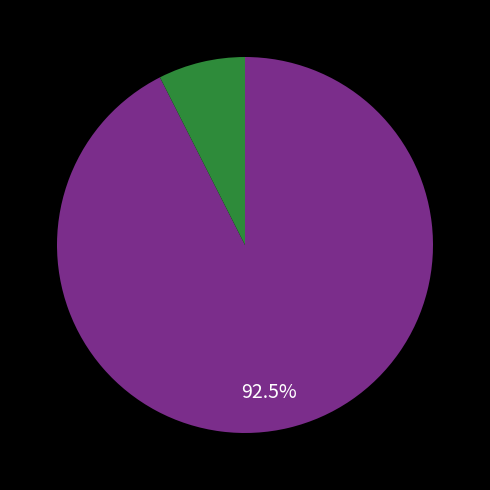

Does any single category account for the majority?

Yes